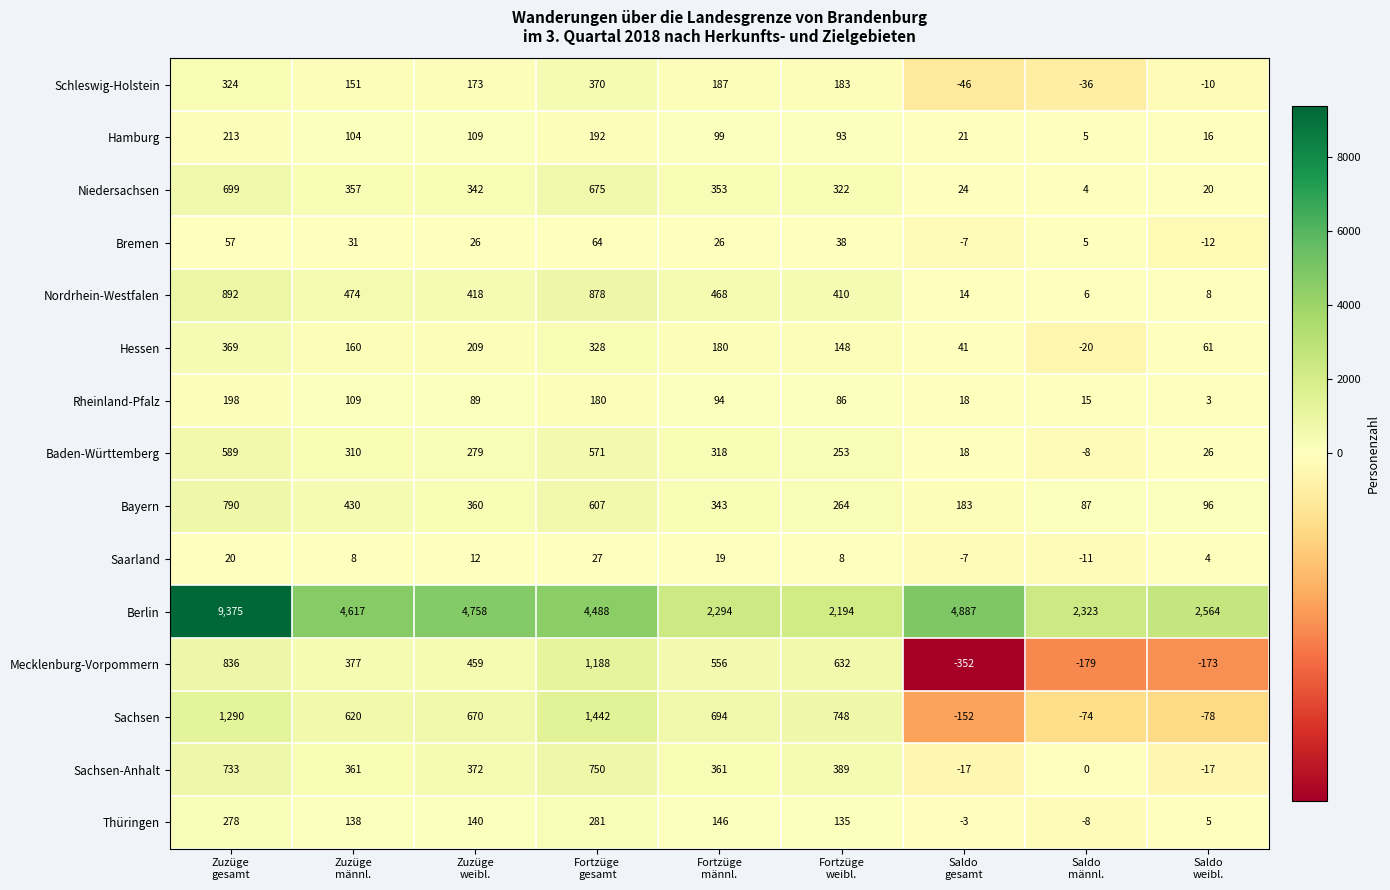

Which series has the largest total across all categories?

Berlin